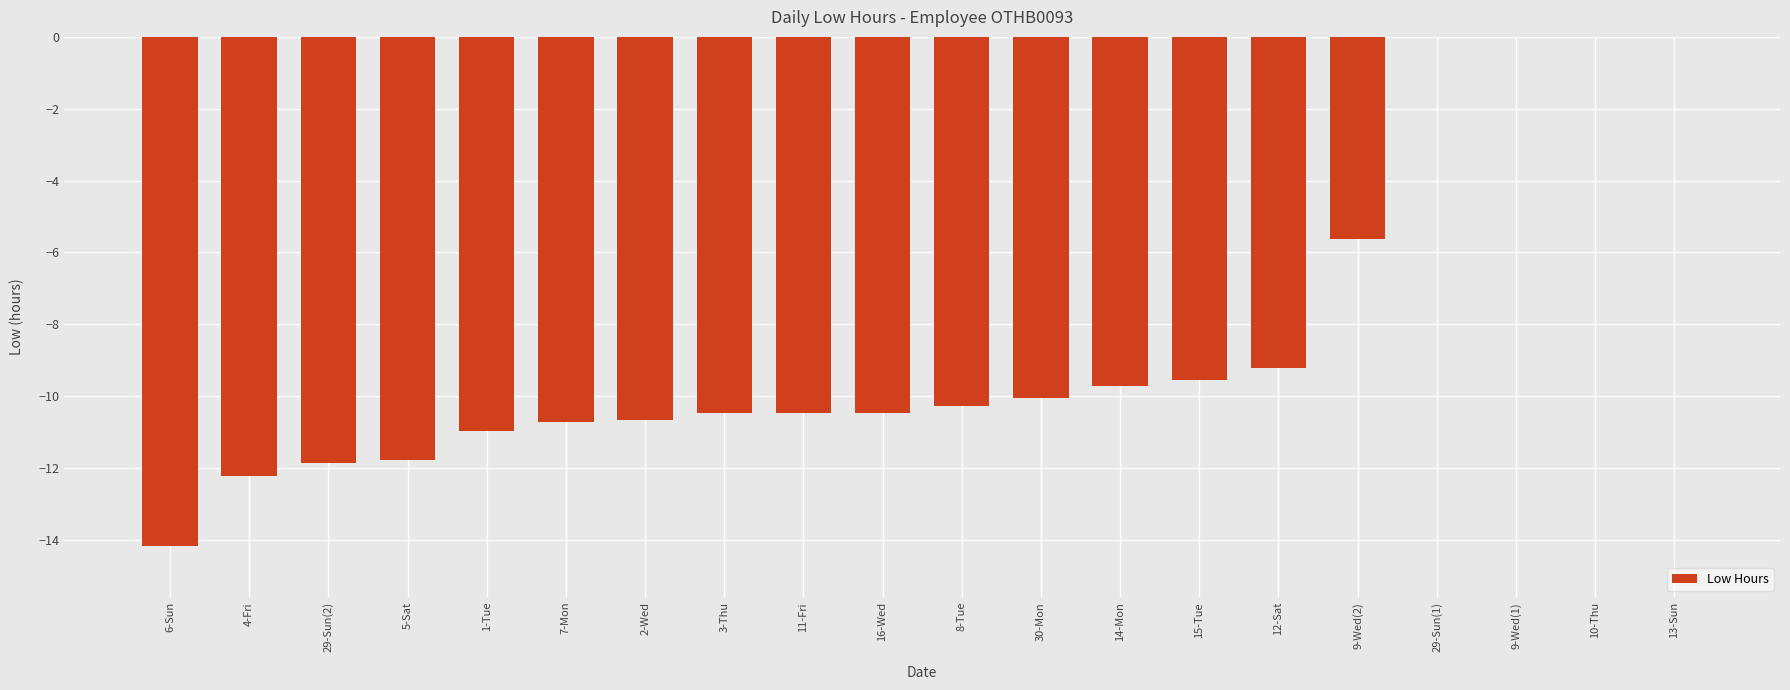

What value does the data have at 15-Tue?

-9.5